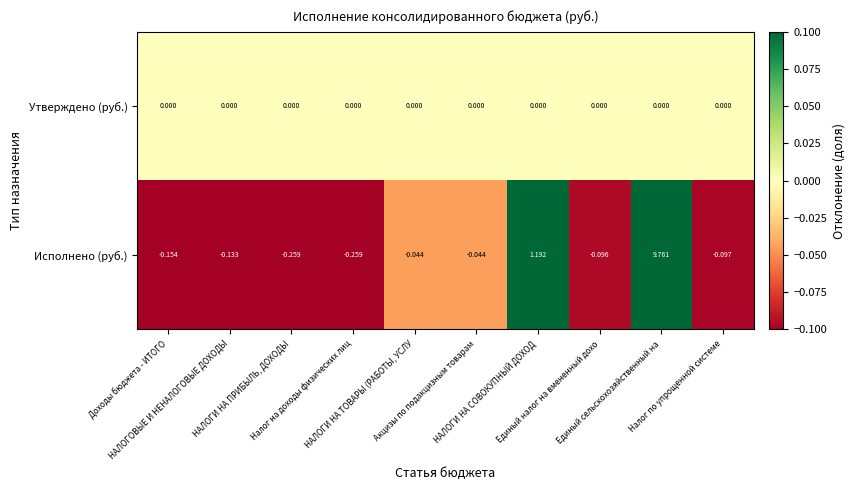

Between НАЛОГИ НА ПРИБЫЛЬ, ДОХОДЫ and Налог по упрощенной системе, which series saw the biggest shift?

Исполнено (руб.)